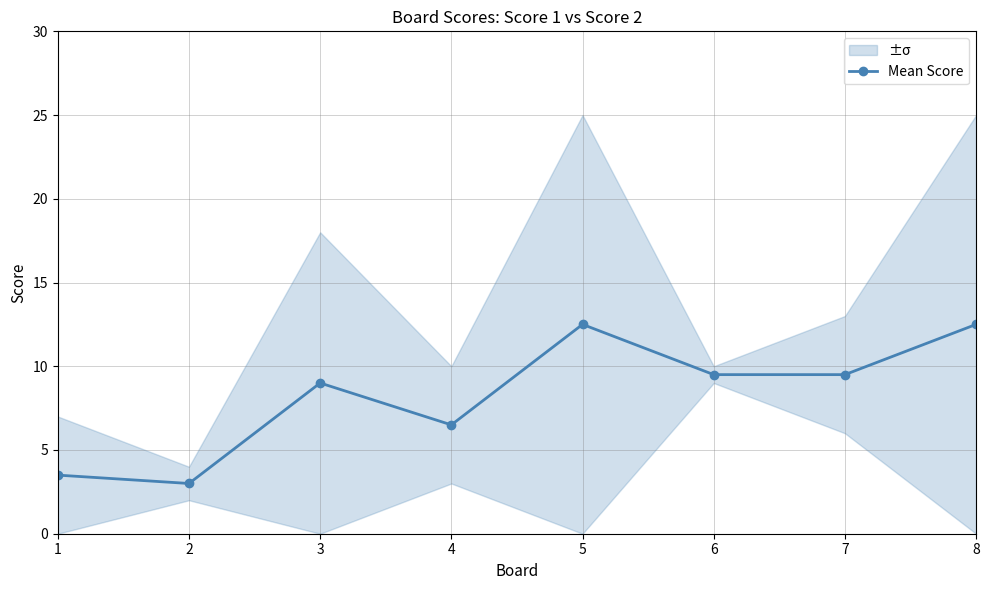

How many points are lower than both their immediate neighbors (excluding endpoints)?

2